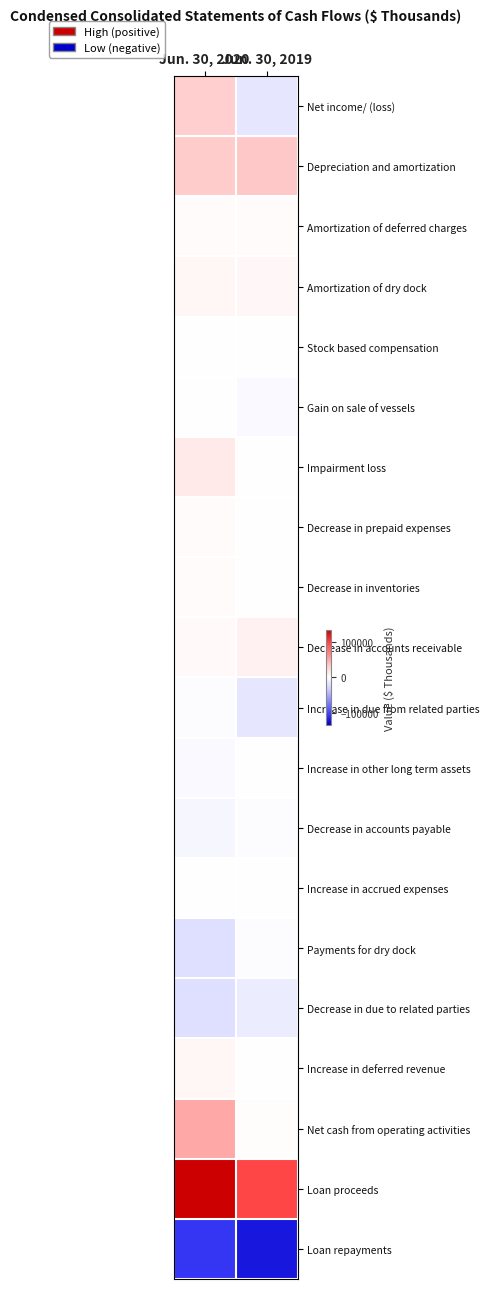

Reading right to left, list all the values displayed in this chart.

Net income/ (loss): Jun. 30, 2019=-15689	Jun. 30, 2020=31886
Depreciation and amortization: Jun. 30, 2019=35041	Jun. 30, 2020=33249
Amortization of deferred charges: Jun. 30, 2019=2293	Jun. 30, 2020=3045
Amortization of dry dock: Jun. 30, 2019=4626	Jun. 30, 2020=6167
Stock based compensation: Jun. 30, 2019=460	Jun. 30, 2020=246
Gain on sale of vessels: Jun. 30, 2019=-3245	Jun. 30, 2020=0
Impairment loss: Jun. 30, 2019=0	Jun. 30, 2020=13900
Decrease in prepaid expenses: Jun. 30, 2019=-413	Jun. 30, 2020=2918
Decrease in inventories: Jun. 30, 2019=0	Jun. 30, 2020=2489
Decrease in accounts receivable: Jun. 30, 2019=8343	Jun. 30, 2020=3772
Increase in due from related parties: Jun. 30, 2019=-15804	Jun. 30, 2020=-2038
Increase in other long term assets: Jun. 30, 2019=0	Jun. 30, 2020=-3927
Decrease in accounts payable: Jun. 30, 2019=-1834	Jun. 30, 2020=-5362
Increase in accrued expenses: Jun. 30, 2019=476	Jun. 30, 2020=860
Payments for dry dock: Jun. 30, 2019=-1662	Jun. 30, 2020=-20421
Decrease in due to related parties: Jun. 30, 2019=-12029	Jun. 30, 2020=-20073
Increase in deferred revenue: Jun. 30, 2019=285	Jun. 30, 2020=5857
Net cash from operating activities: Jun. 30, 2019=1545	Jun. 30, 2020=50723
Loan proceeds: Jun. 30, 2019=98201	Jun. 30, 2020=133054
Loan repayments: Jun. 30, 2019=-121525	Jun. 30, 2020=-106107